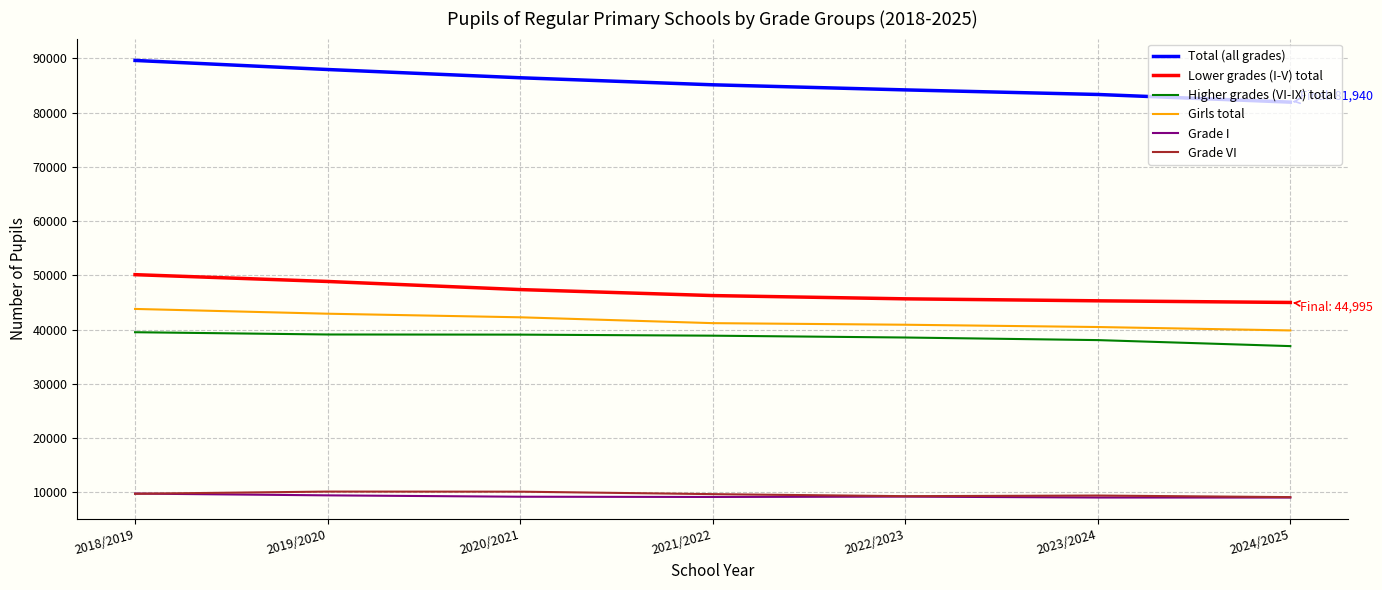

Which series has the largest range (max minus min)?

Total (all grades)